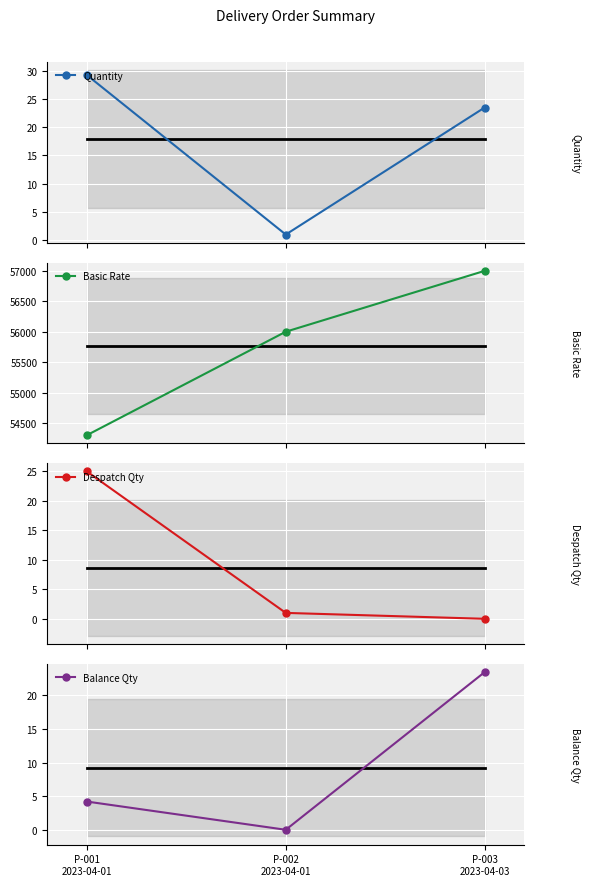

Rank the series at P-002
2023-04-01 from lowest to highest value.

Balance Qty, Quantity, Despatch Qty, Basic Rate